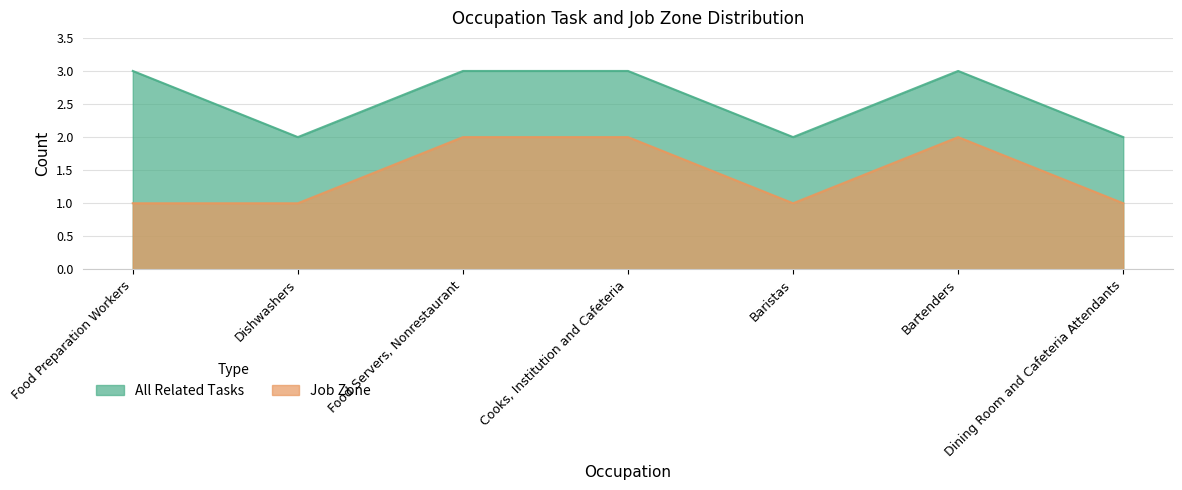

Count the values in the range 1 to 2.

7